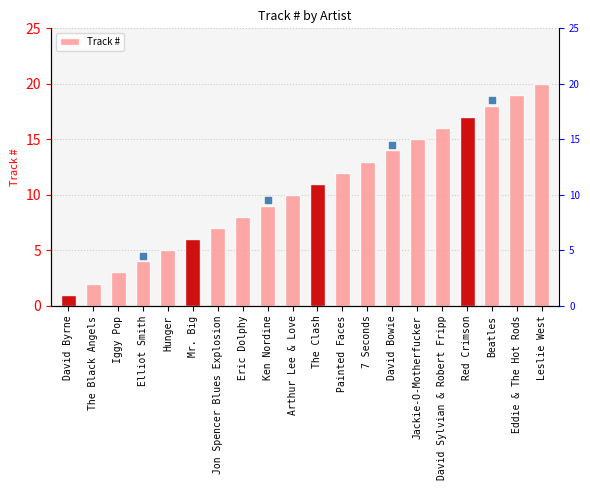

What is the ratio of the value at Elliot Smith to the value at 7 Seconds?

0.3